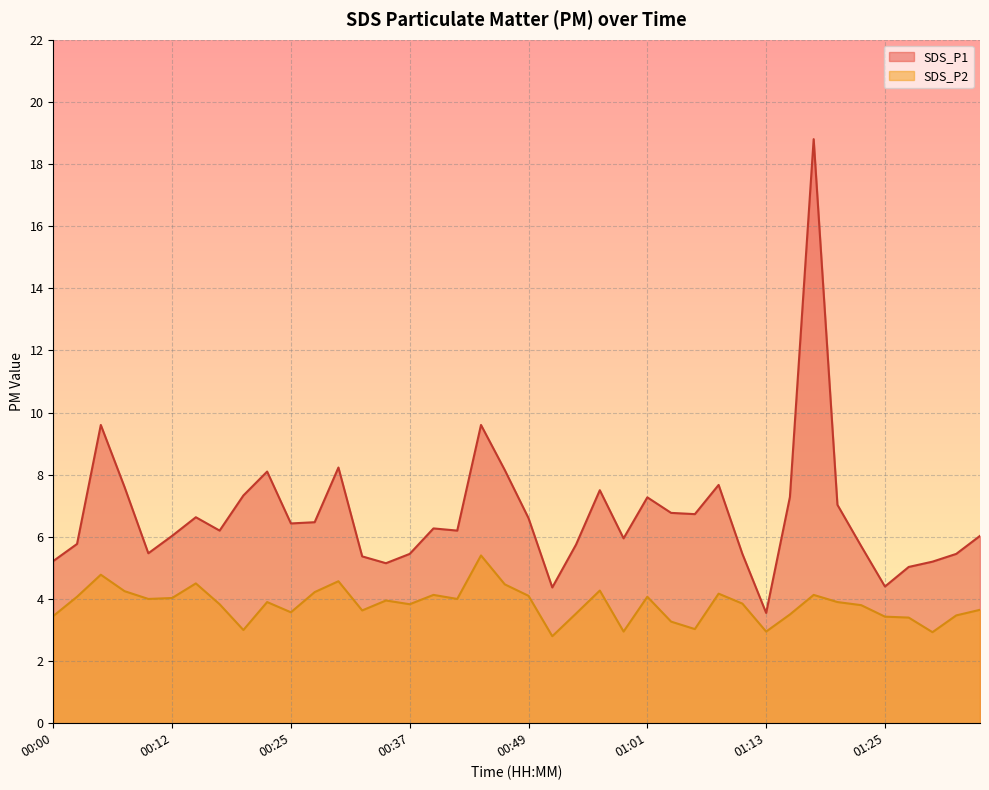

True or false: SDS_P2 and SDS_P1 cross at least once.

False